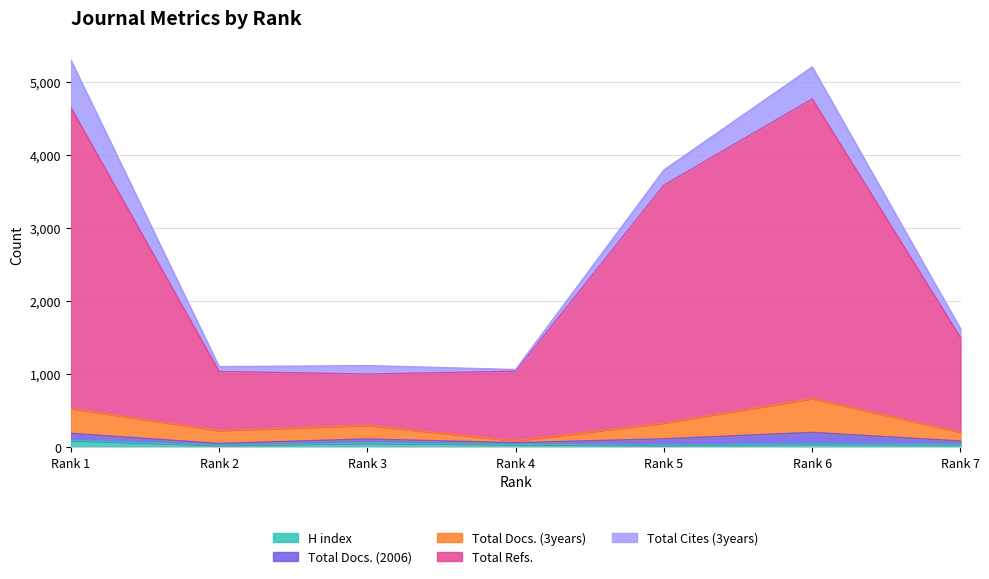

Where is the first local minimum for H index?

Rank 2